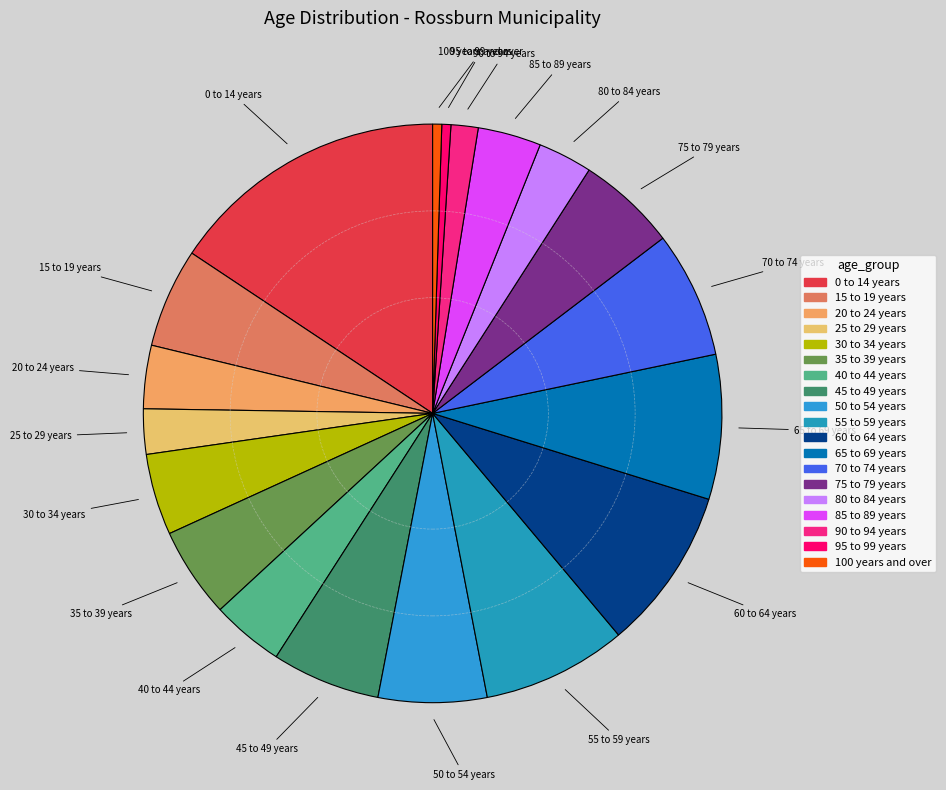

Approximately how many times larger is the value at 20 to 24 years compared to 85 to 89 years?

1.0